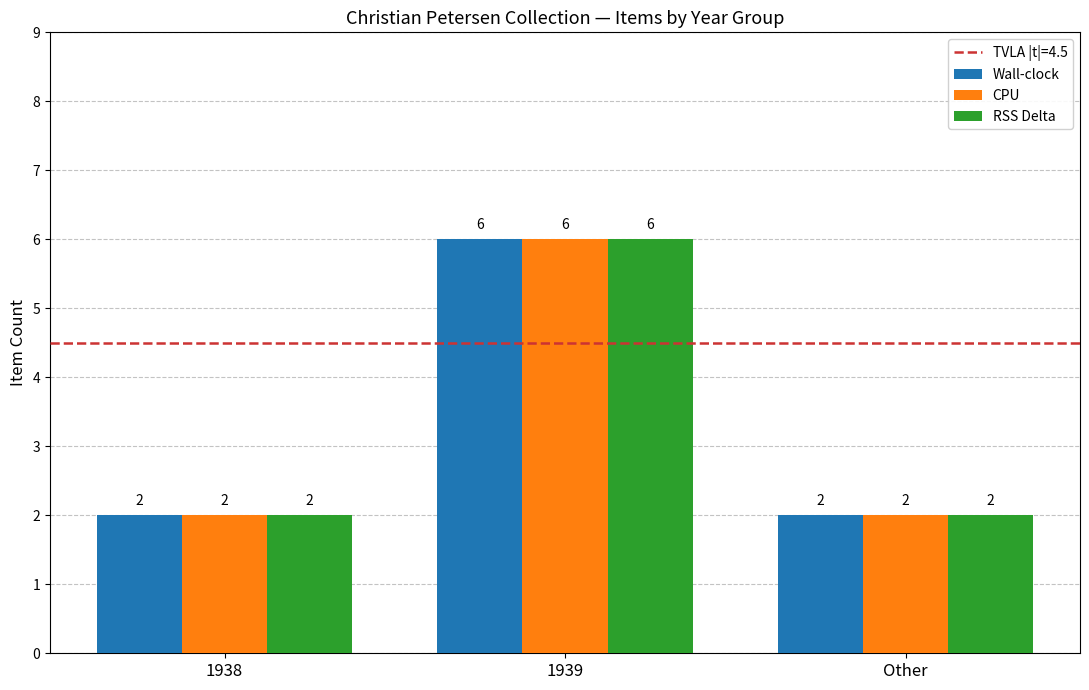

Is it true that Wall-clock equals 6 at 1939?

True